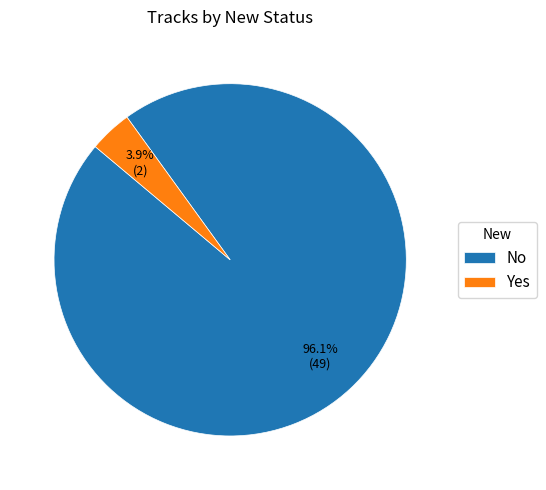

Which slice is the largest?

No